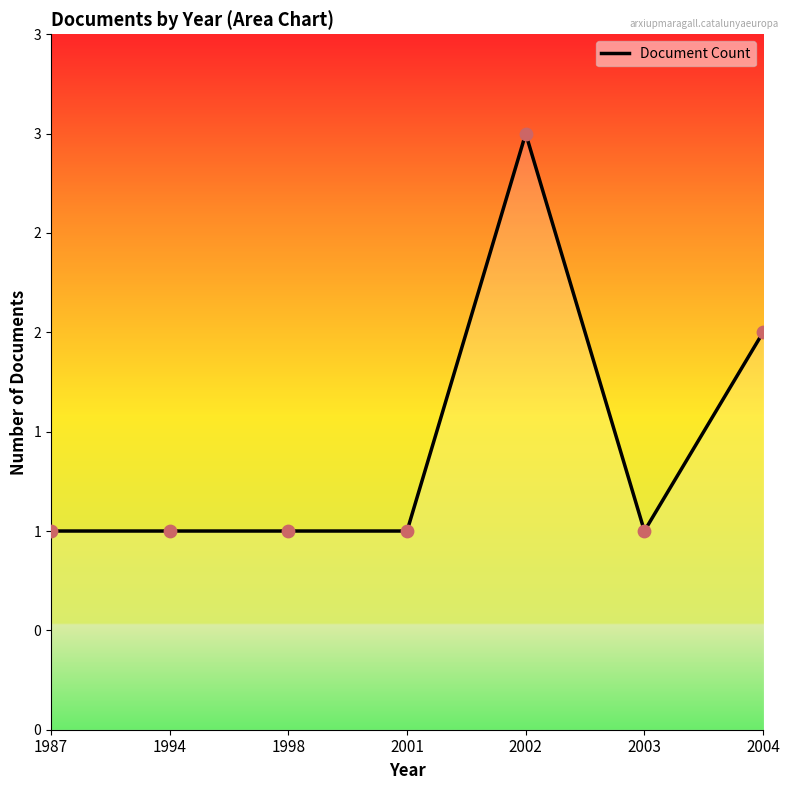

Is this an area chart (filled region under the line)?

Yes